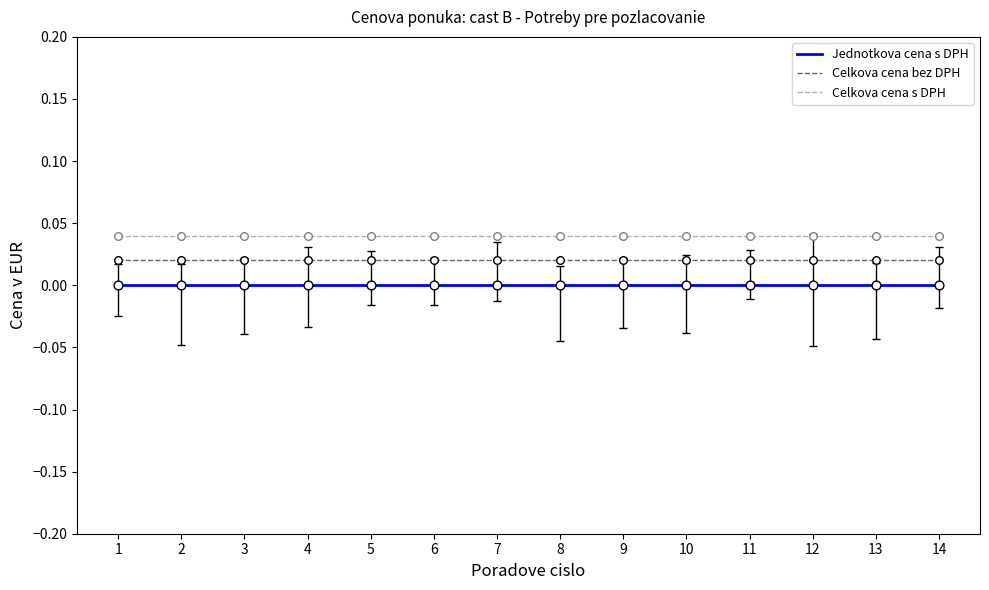

What are all the series names shown in the legend?

Jednotkova cena s DPH, Celkova cena bez DPH, Celkova cena s DPH